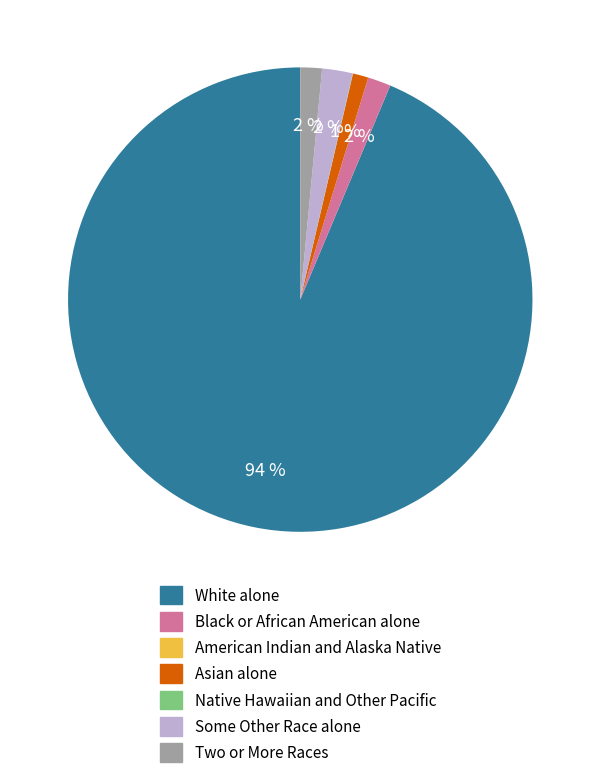

Which has a higher value, Some Other Race alone or Asian alone?

Some Other Race alone